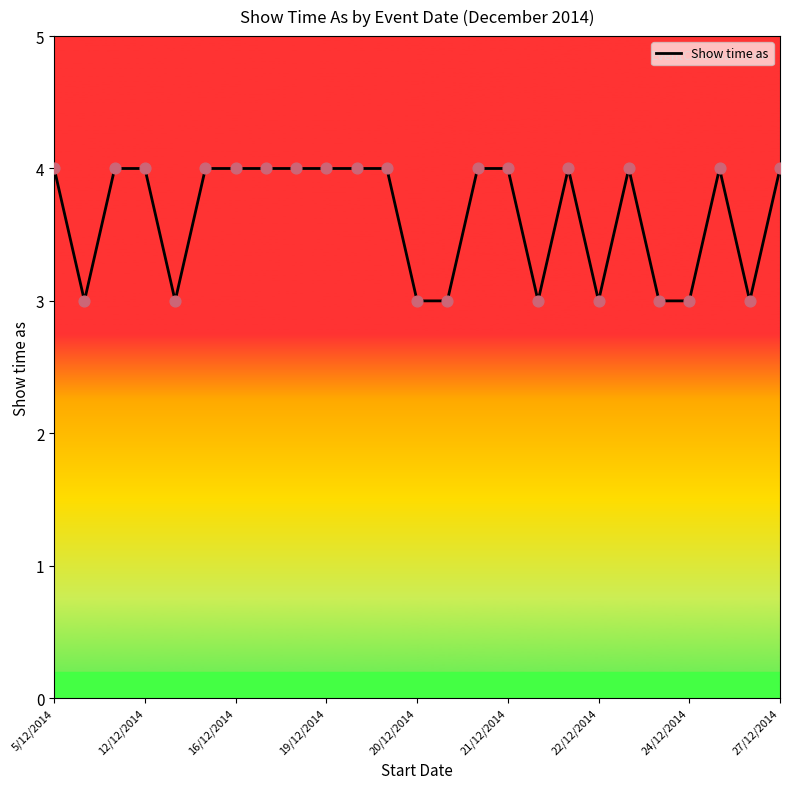

What is the minimum value shown in the chart?

3